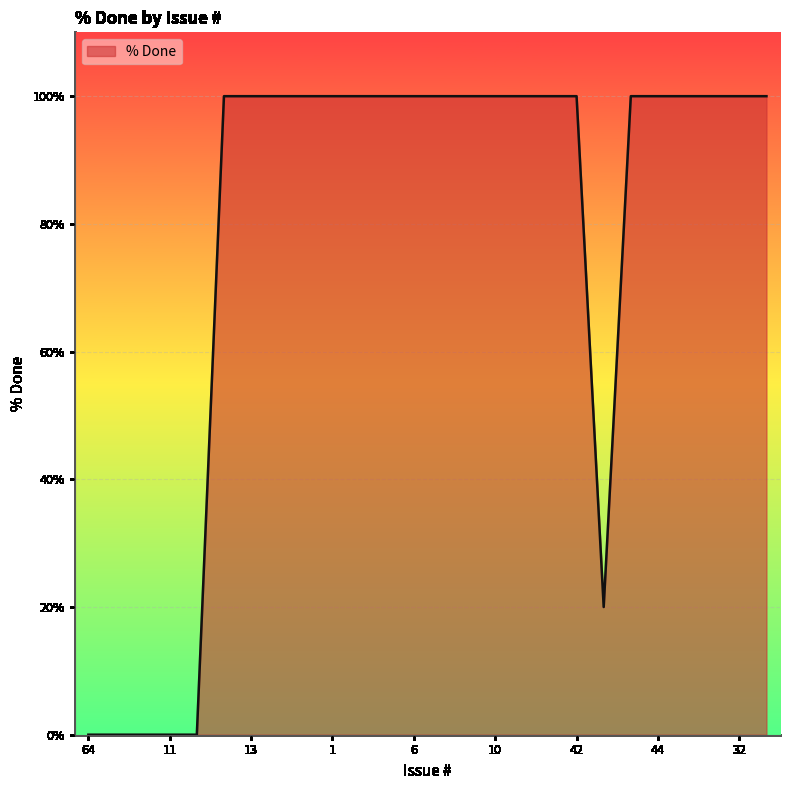

What is the greatest value displayed?

100